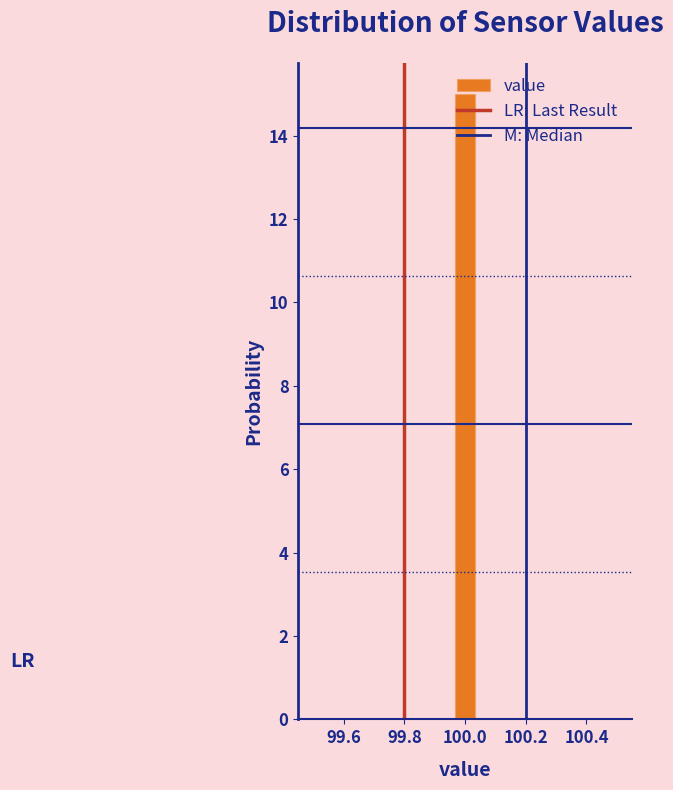

Read against the x-axis, roughly where is the centre of the tallest bar?

100.00